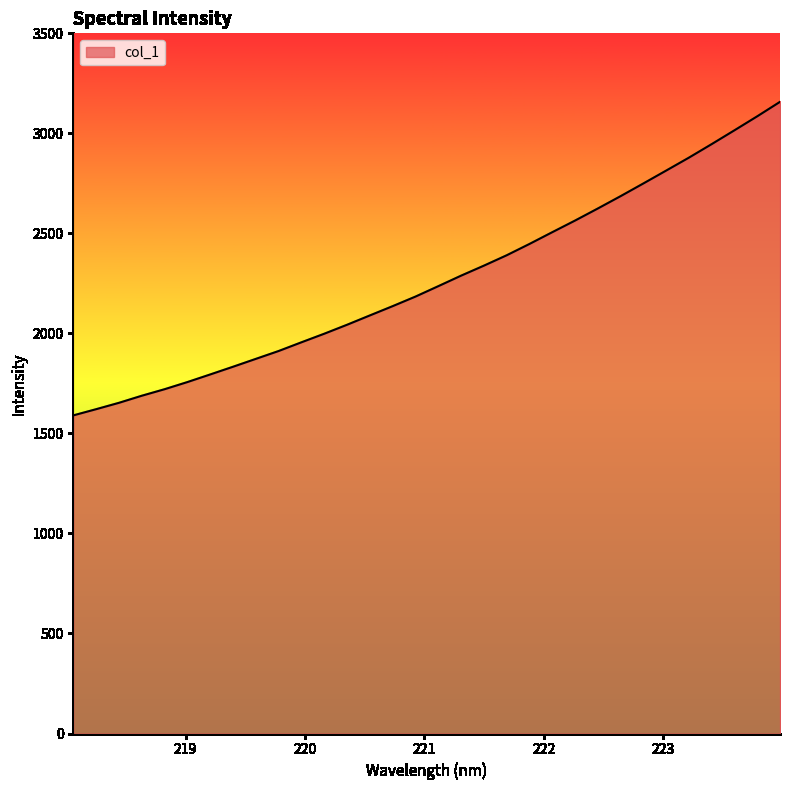

What is the smallest value displayed?

1590.2